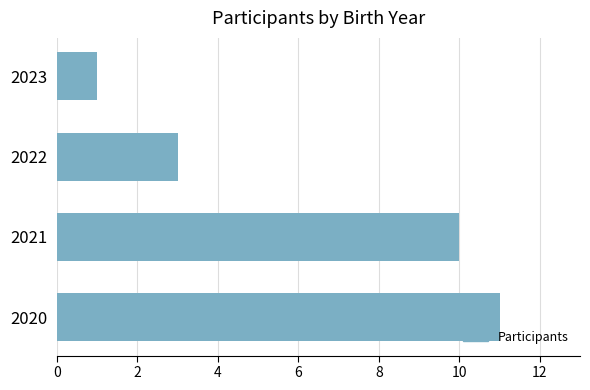

How many values are below 10?

2